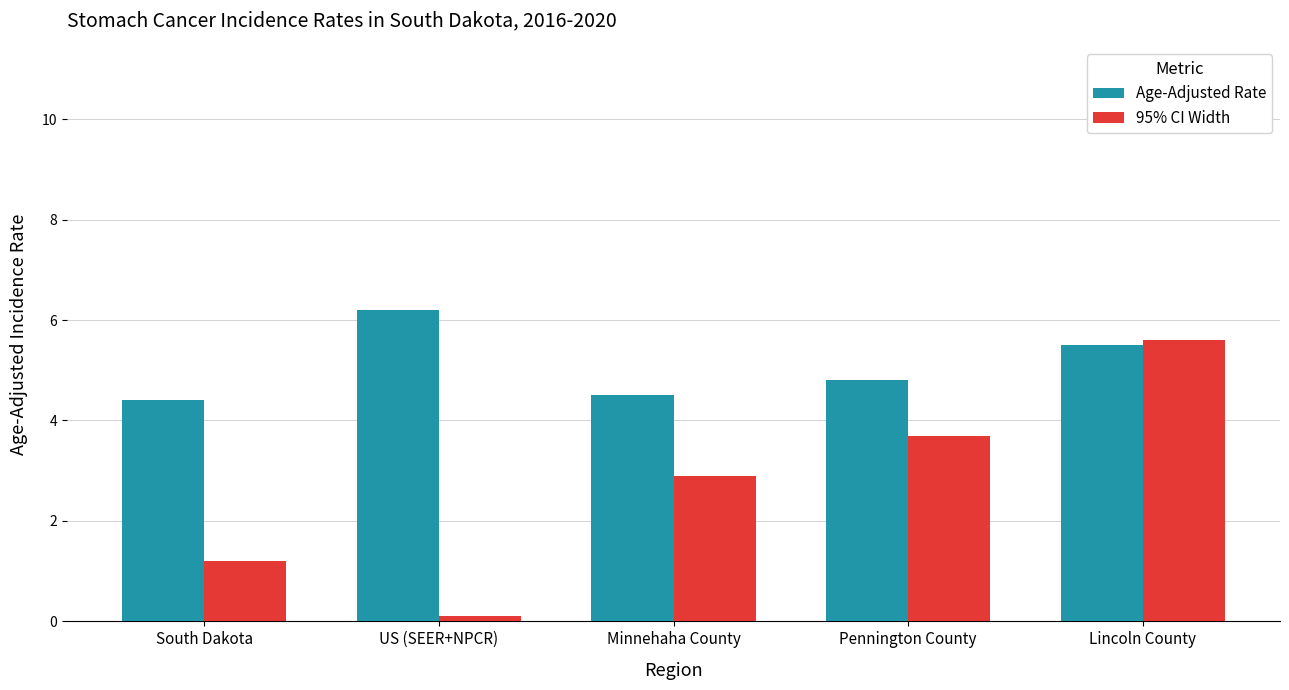

Reading left to right, list all the values displayed in this chart.

Age-Adjusted Rate: 4.4	6.2	4.5	4.8	5.5
95% CI Width: 1.2	0.1	2.9	3.7	5.6